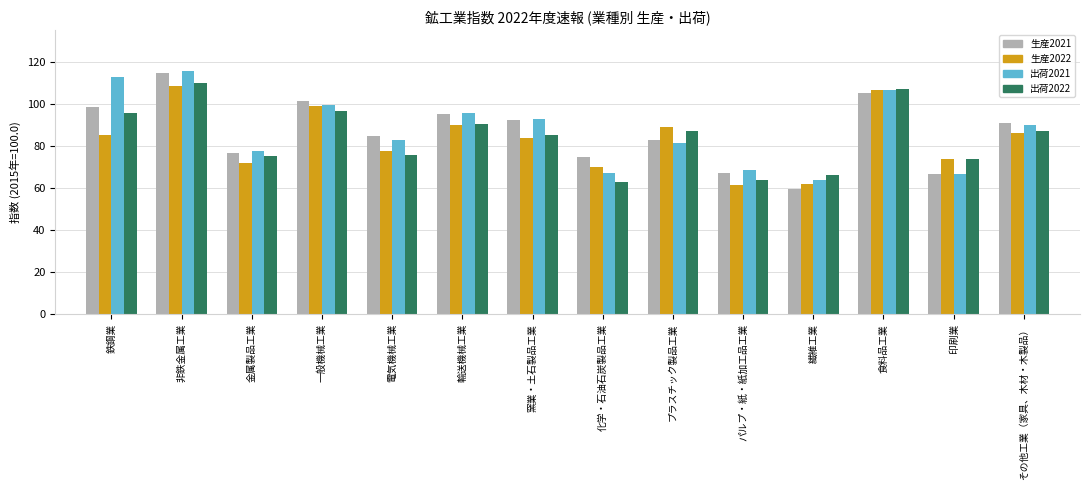

Is it true that 出荷2021 equals 158.8 at 窯業・土石製品工業?

False